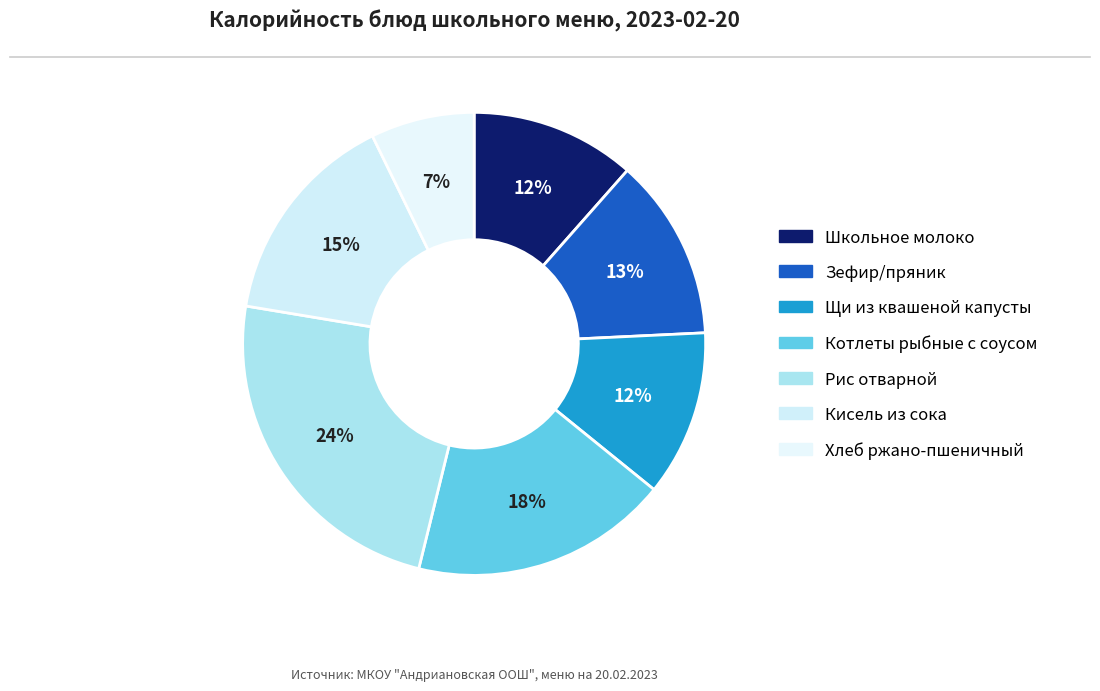

To the nearest percent, what portion does Зефир/пряник represent?

13%